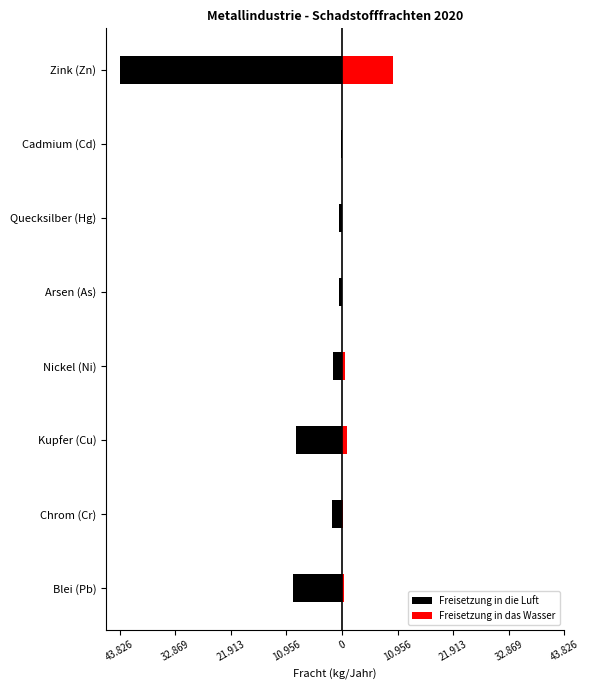

How many values in the Freisetzung in das Wasser series are below 407?

4